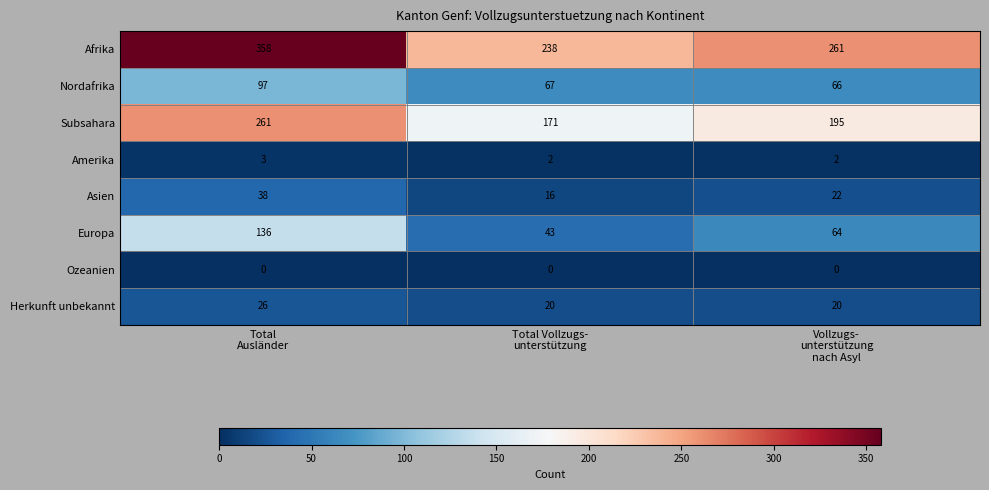

What is the minimum value for Europa?

43